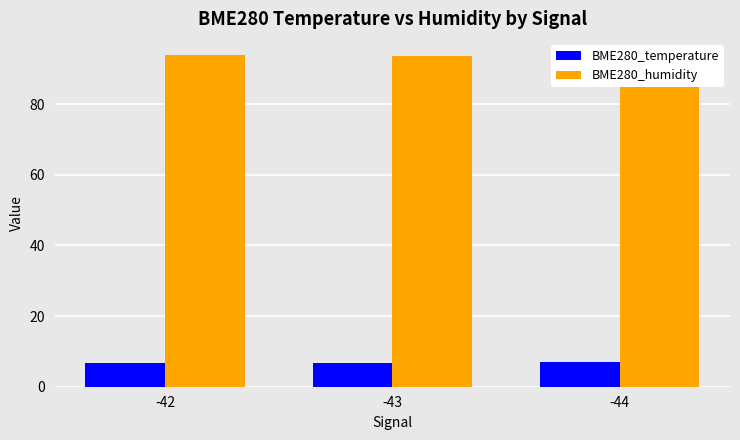

At how many categories does at least one series exceed 28?

3